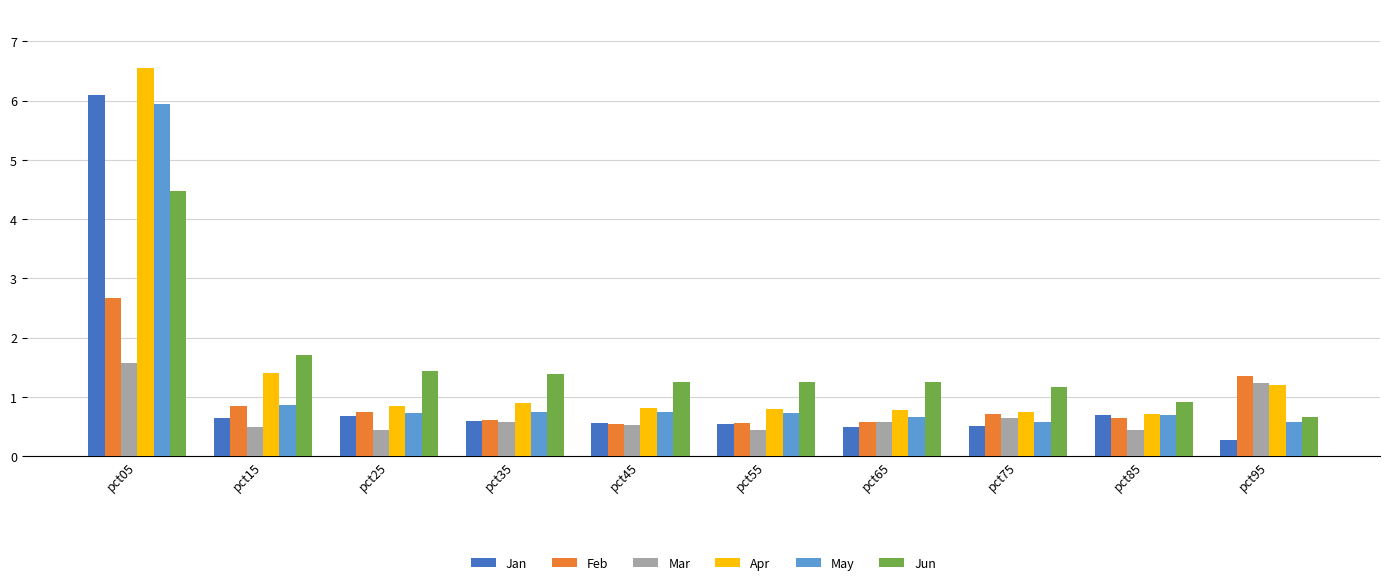

Which series has the largest total across all categories?

Jun